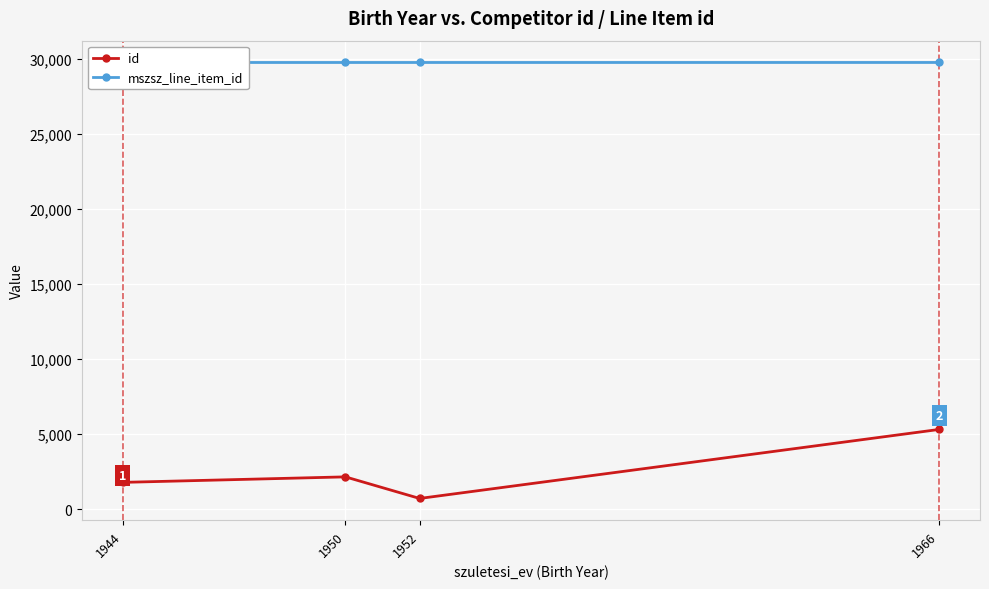

What is the value of the id point at the 4th from the left?

5316